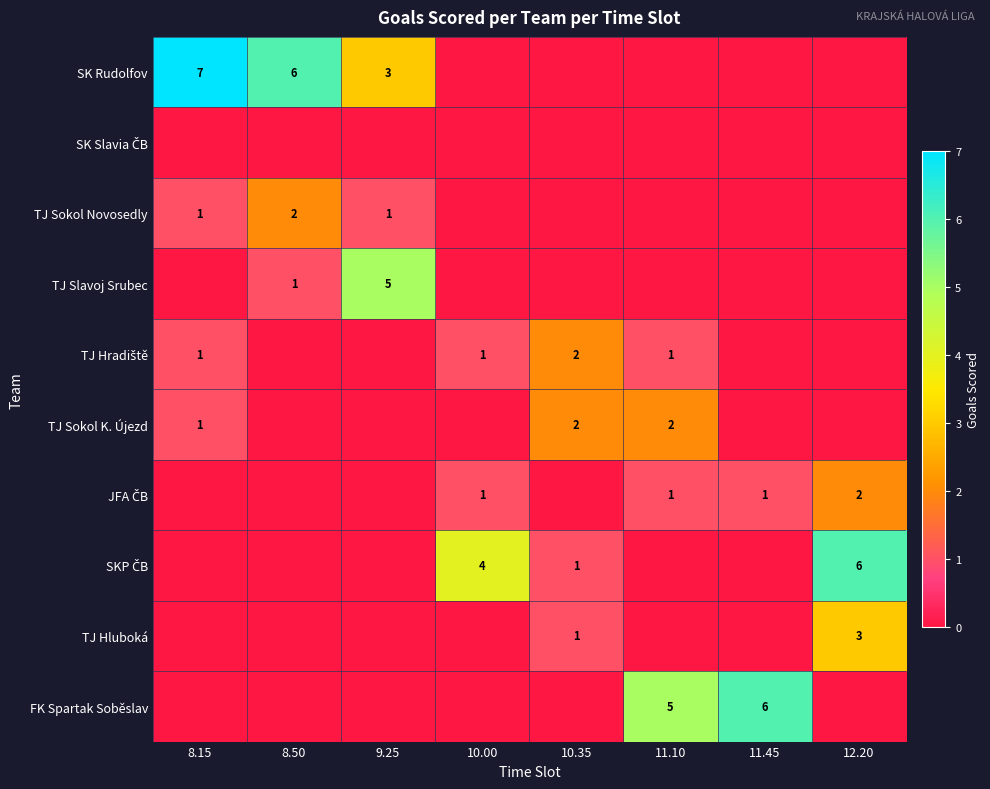

What is the difference between the highest and lowest values at 11.45?

6